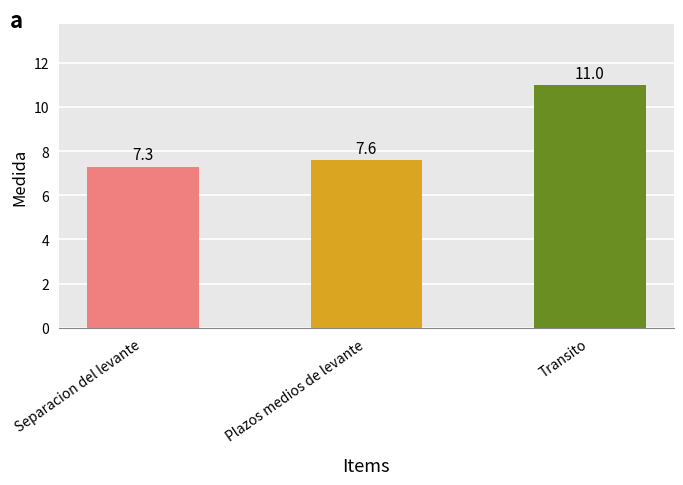

Is it true that the value at Plazos medios de levante is 7.6?

True